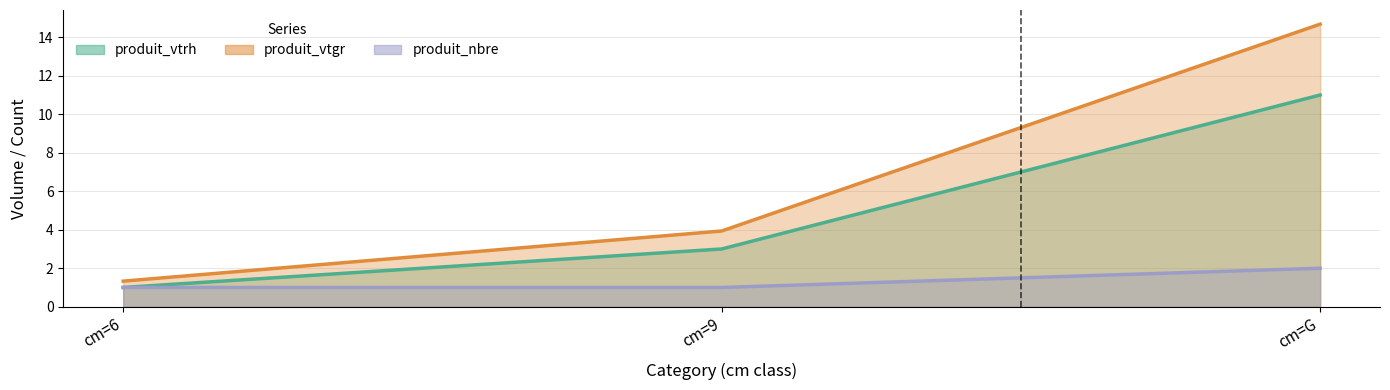

The value of produit_nbre at cm=9 is 1.0. True or false?

True